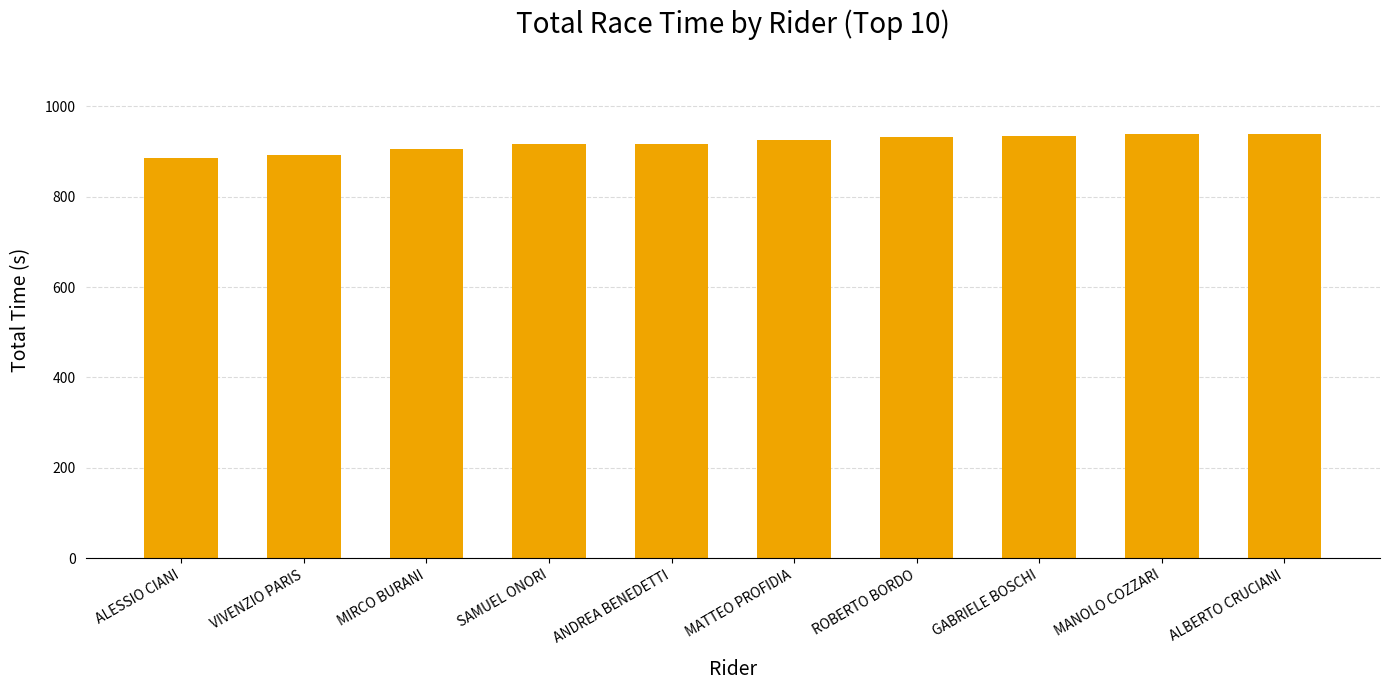

How many values are below 925?

5